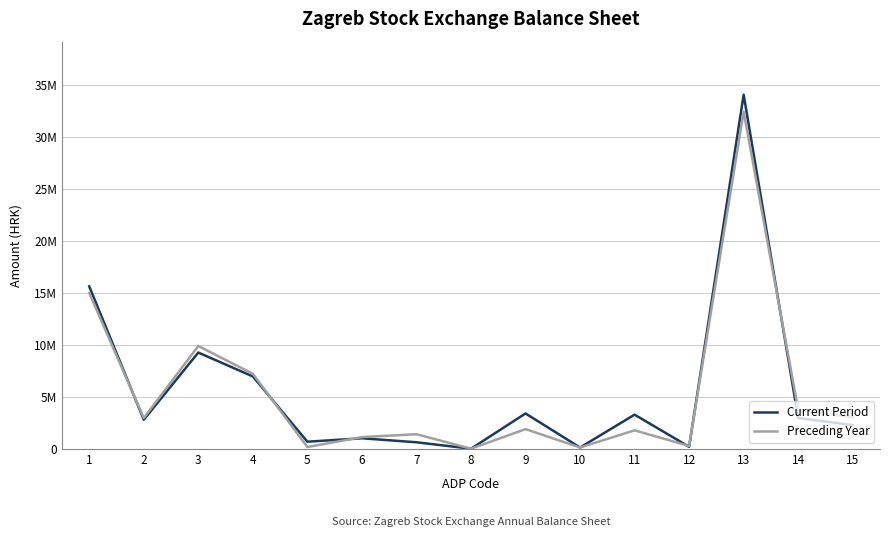

What are all the series names shown in the legend?

Current Period, Preceding Year